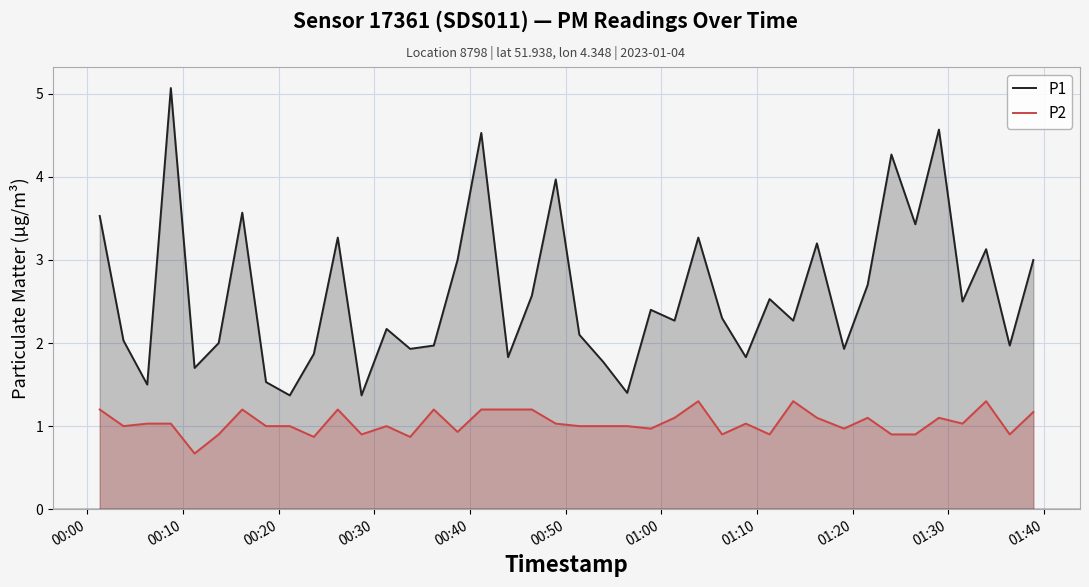

What are all the series names shown in the legend?

P1, P2